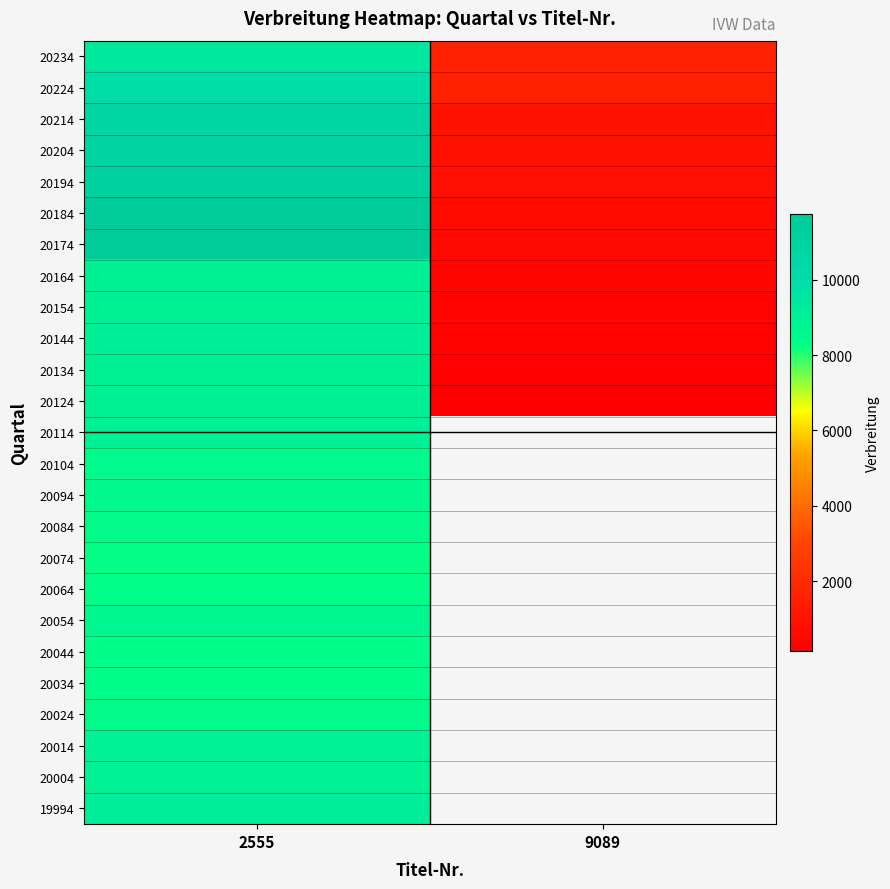

Is the value of 20144 at 9089 greater than the value of 20104 at 2555?

No